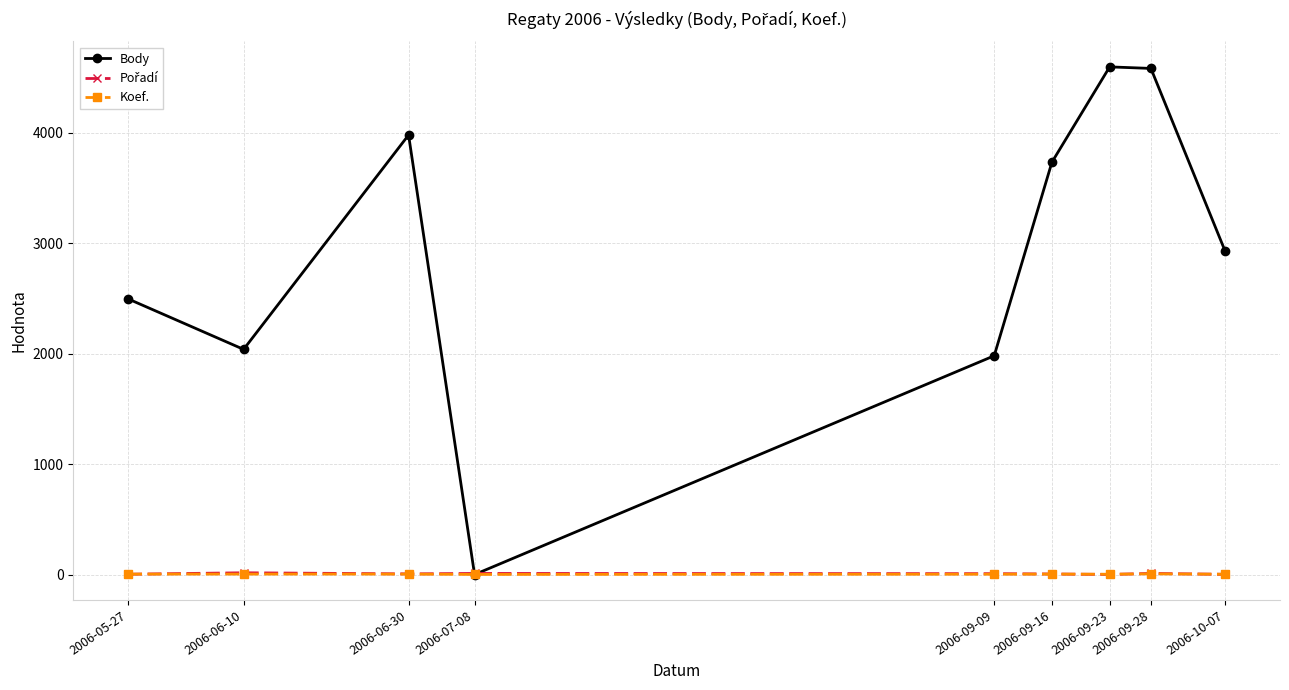

The Body series shows 2496 at 2006-05-27. True or false?

True